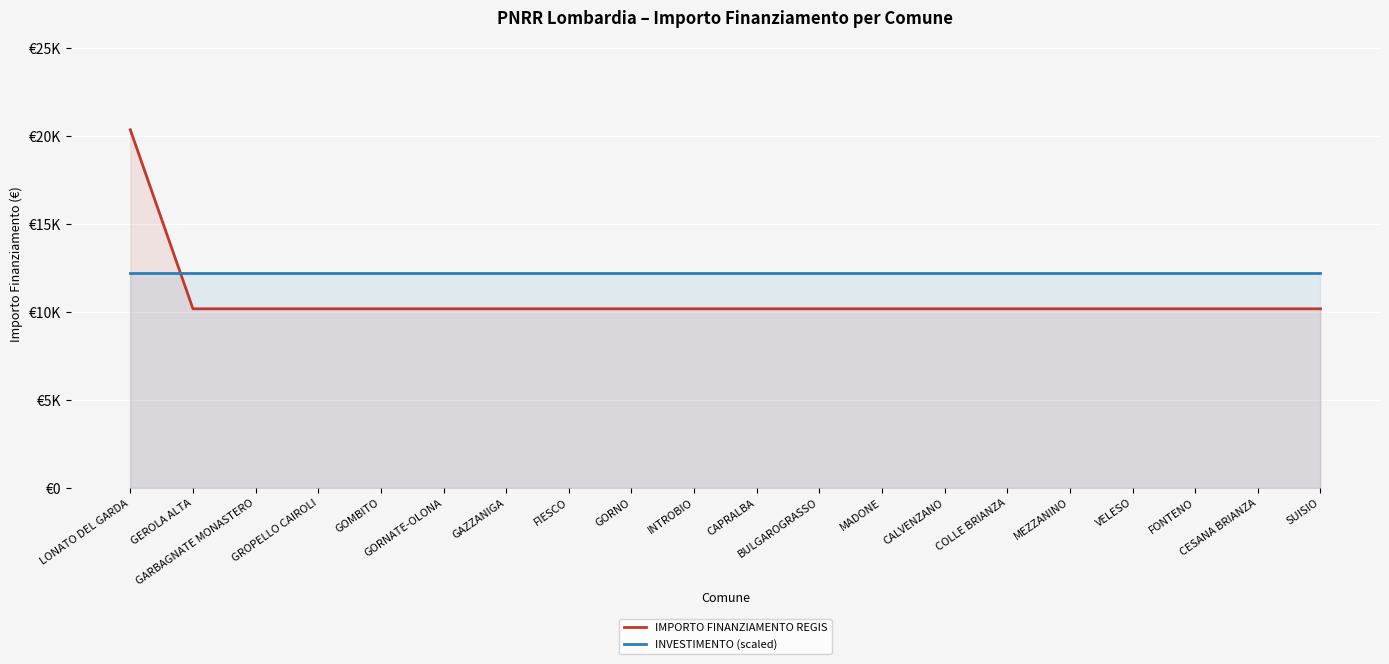

Which series ends up on top after the final intersection of IMPORTO FINANZIAMENTO REGIS and INVESTIMENTO (scaled)?

INVESTIMENTO (scaled)